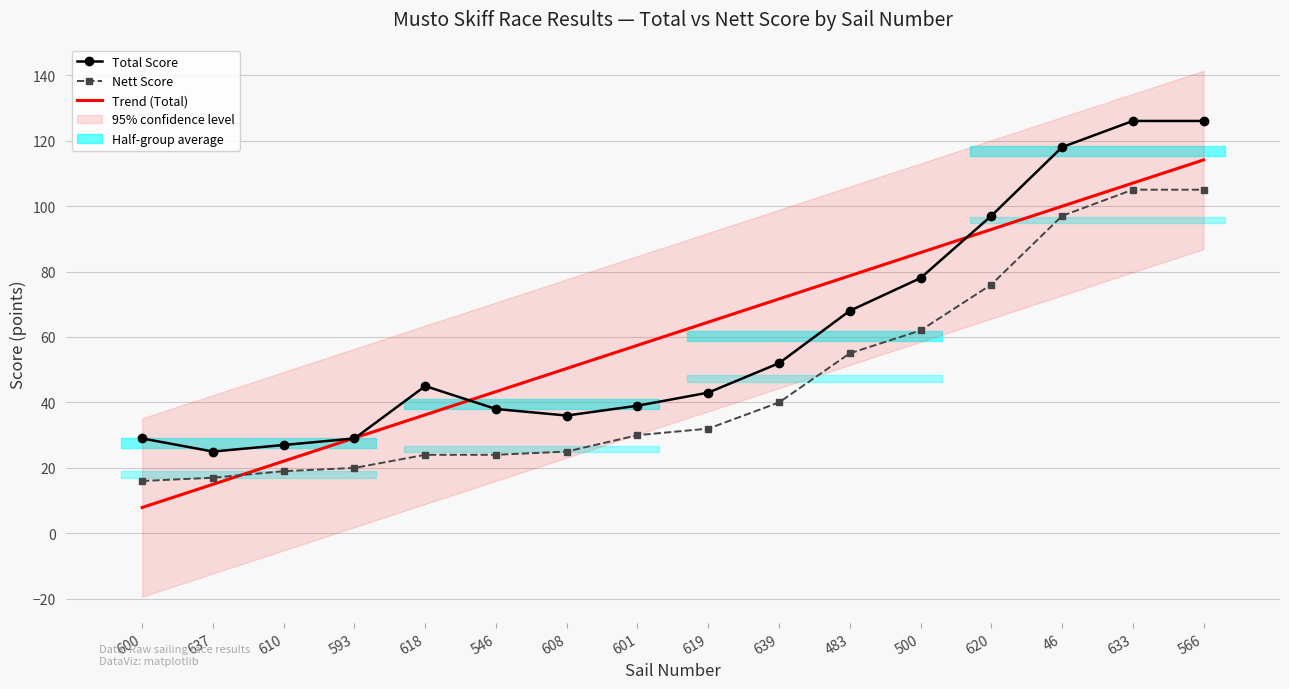

What is the minimum value for Nett Score?

16.0